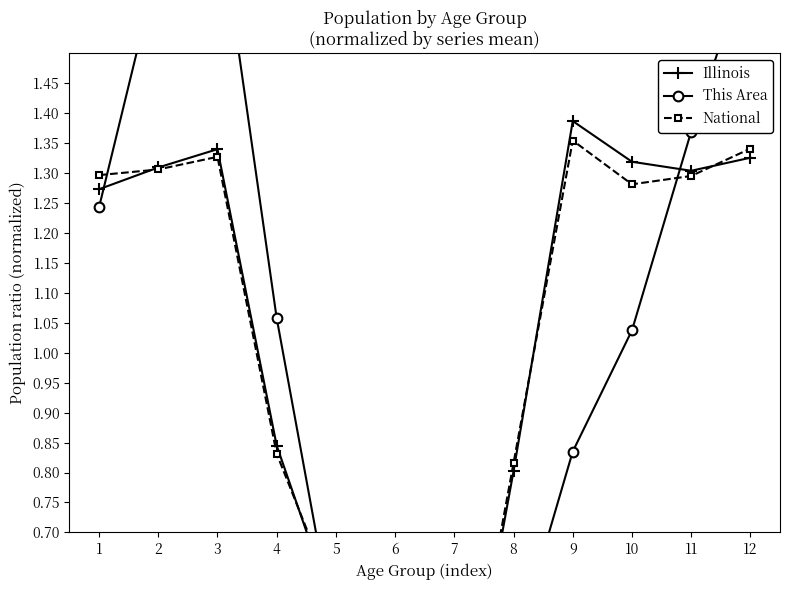

At 2, list the series in order from smallest to largest.

National, Illinois, This Area